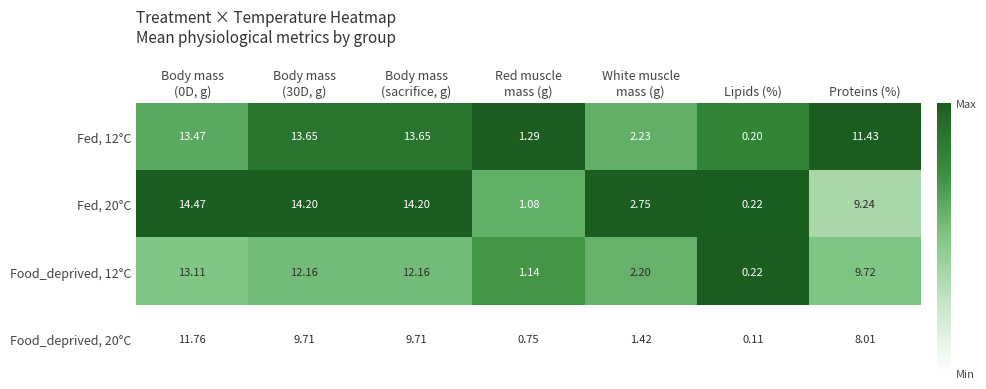

At how many categories does at least one series exceed 0?

7